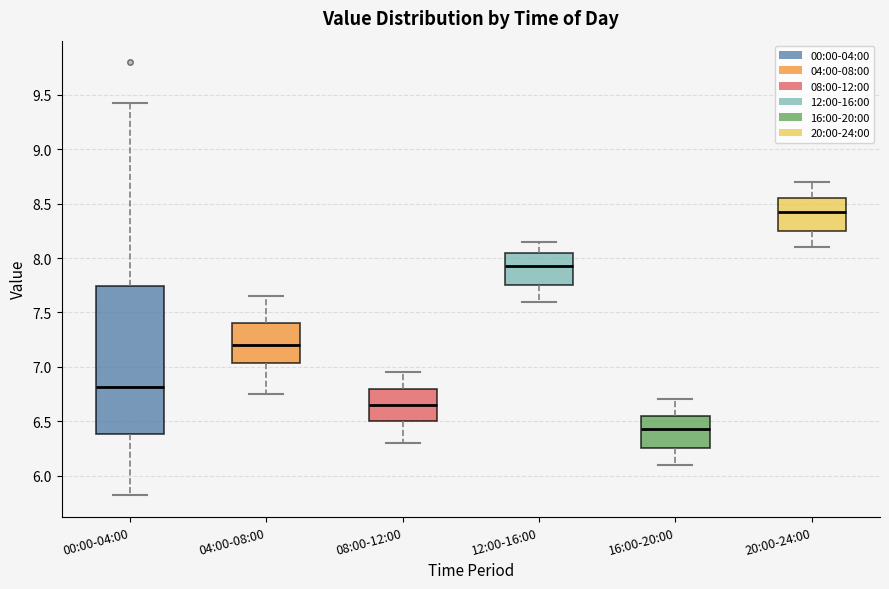

Comparing the boxes themselves (not the whiskers), which one is the tallest?

00:00-04:00